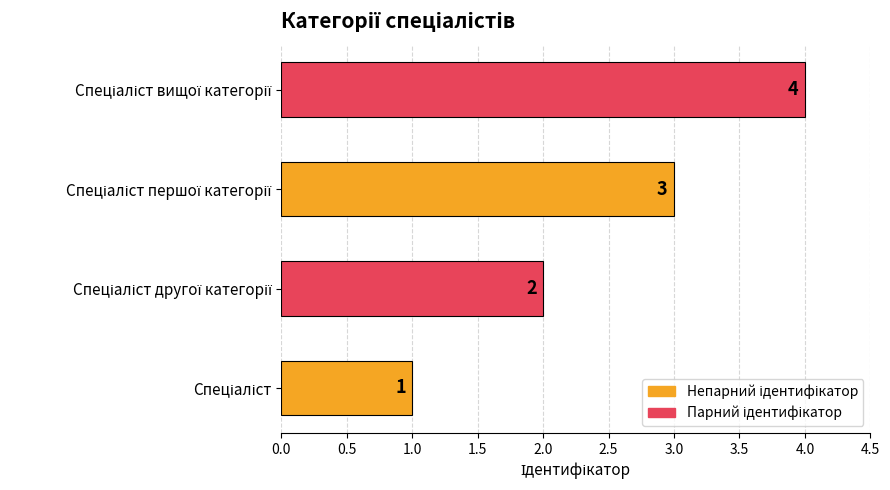

What is the difference between the maximum and minimum values?

3